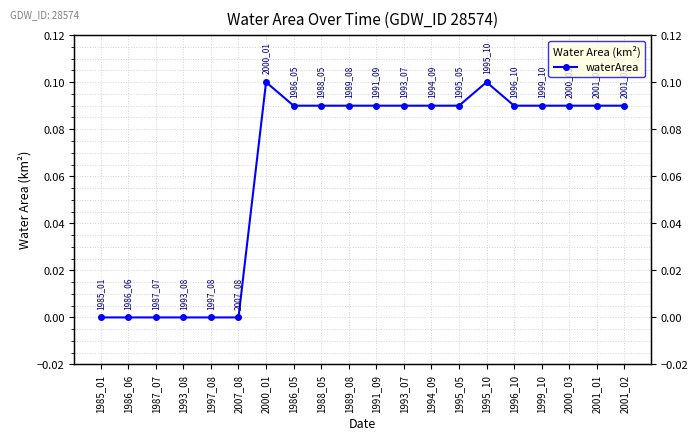

List the labels in order of value, smallest first.

1985_01, 1986_06, 1987_07, 1993_08, 1997_08, 2007_08, 1986_05, 1988_05, 1989_08, 1991_09, 1993_07, 1994_09, 1995_05, 1996_10, 1999_10, 2000_03, 2001_01, 2001_02, 2000_01, 1995_10